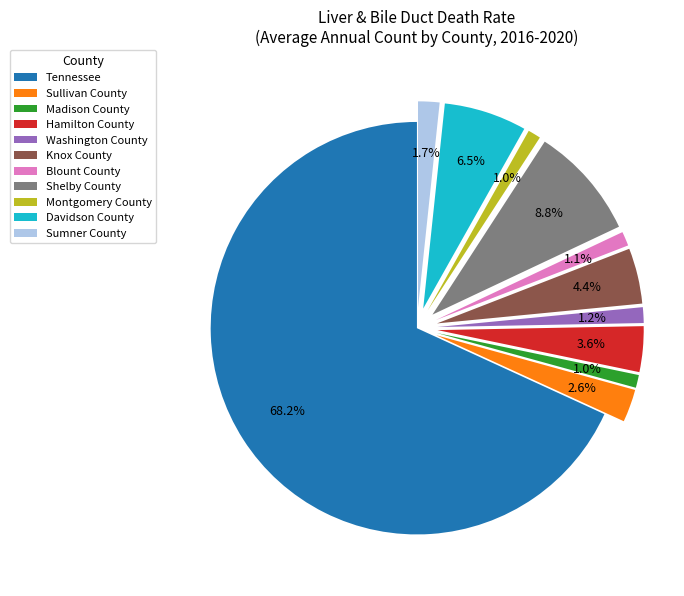

To the nearest percent, what is the average slice percentage?

9%